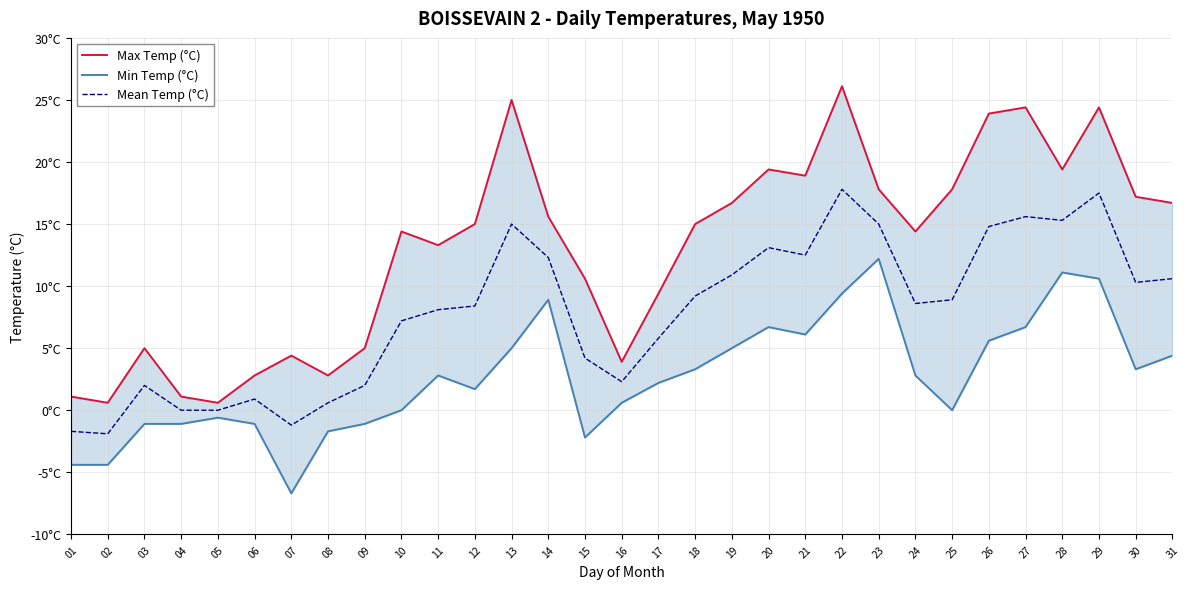

What is the maximum value shown in the chart?

26.1